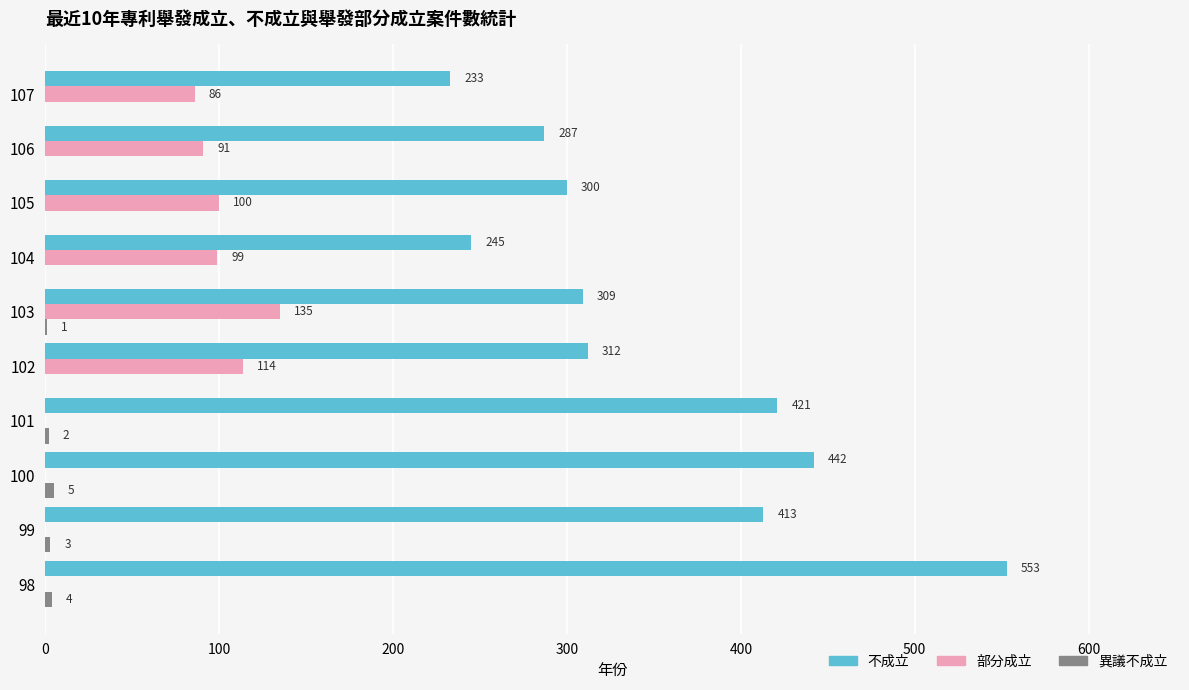

The 部分成立 series shows 68 at 104. True or false?

False